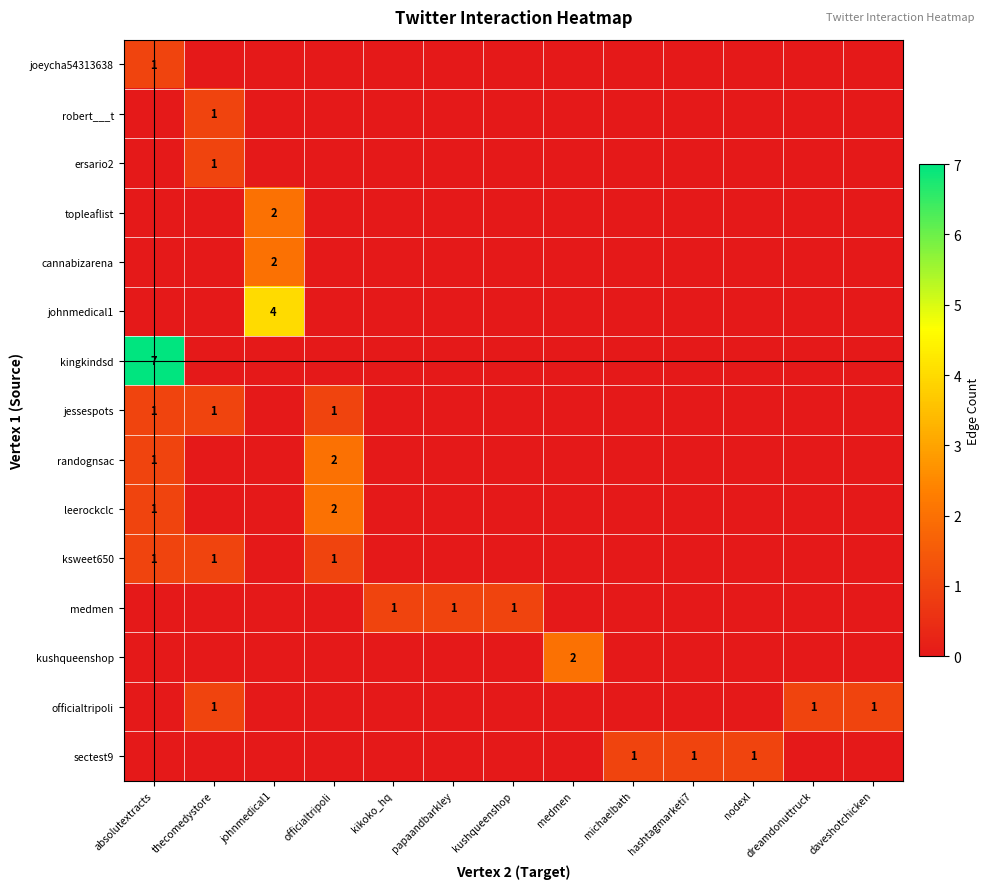

Which series has the largest range (max minus min)?

kingkindsd